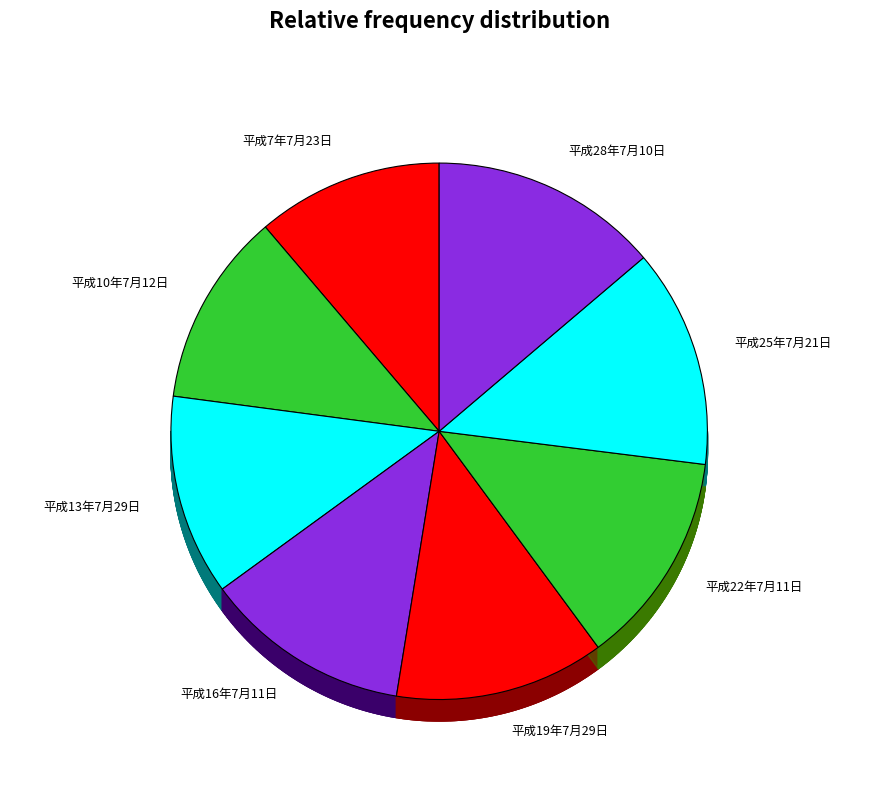

Does 平成22年7月11日 represent more than half of the total?

No